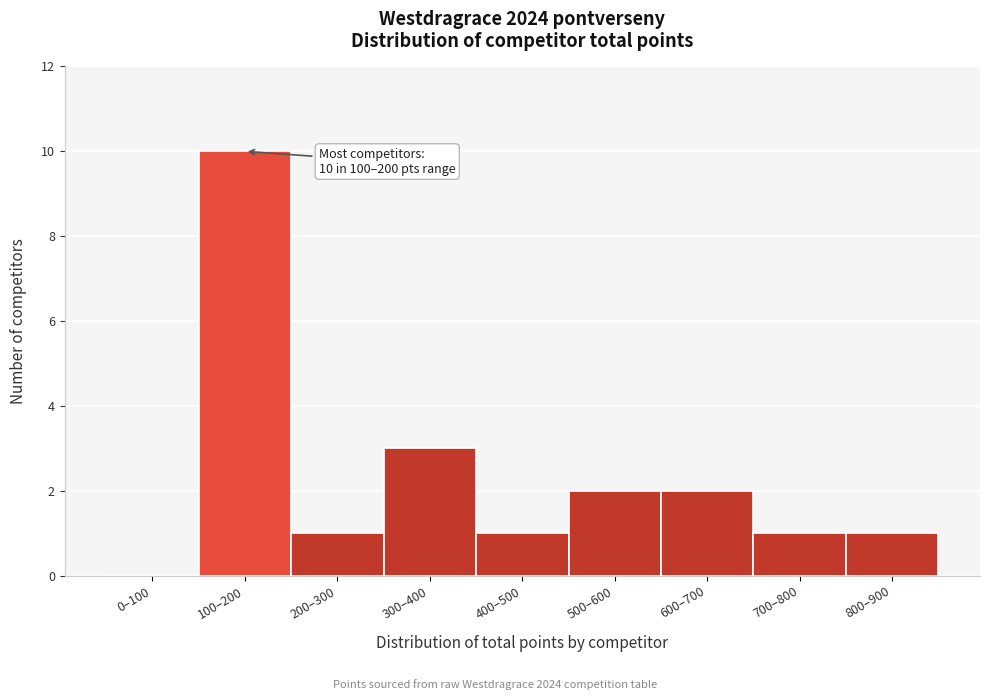

Reading left to right, transcribe all the data shown in this chart.

0–100=0	100–200=10	200–300=1	300–400=3	400–500=1	500–600=2	600–700=2	700–800=1	800–900=1